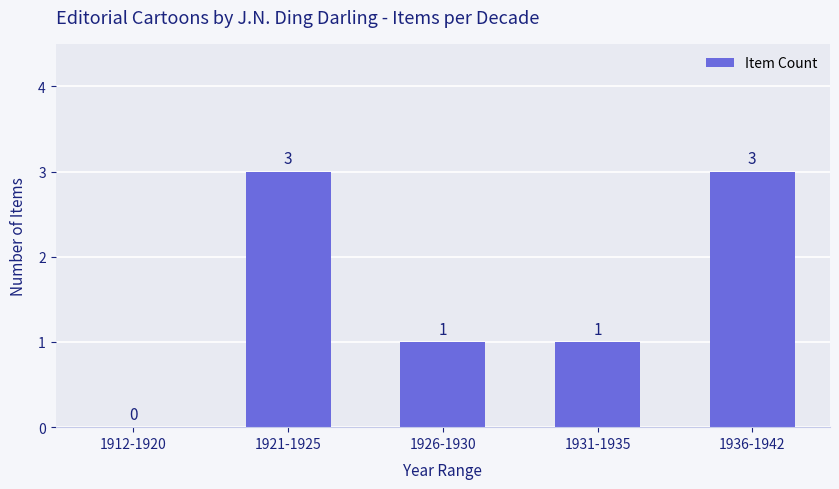

How many values are between 1 and 3?

4